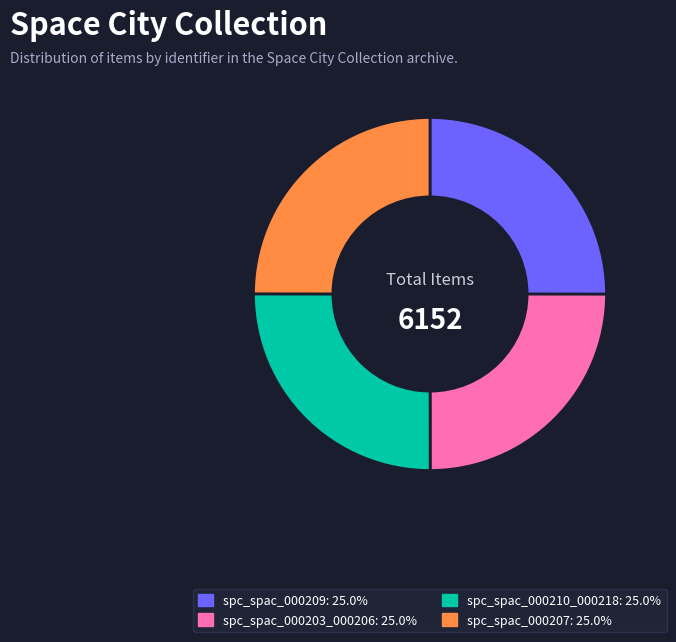

Is there any slice that represents more than half of the pie?

No